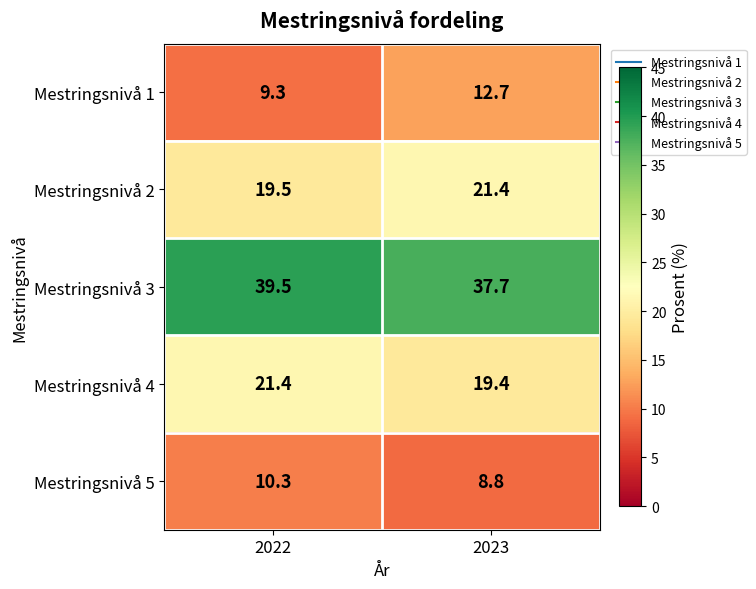

Reading left to right, list all the values displayed in this chart.

Mestringsnivå 1: 2022=9.3	2023=12.7
Mestringsnivå 2: 2022=19.5	2023=21.4
Mestringsnivå 3: 2022=39.5	2023=37.7
Mestringsnivå 4: 2022=21.4	2023=19.4
Mestringsnivå 5: 2022=10.3	2023=8.8